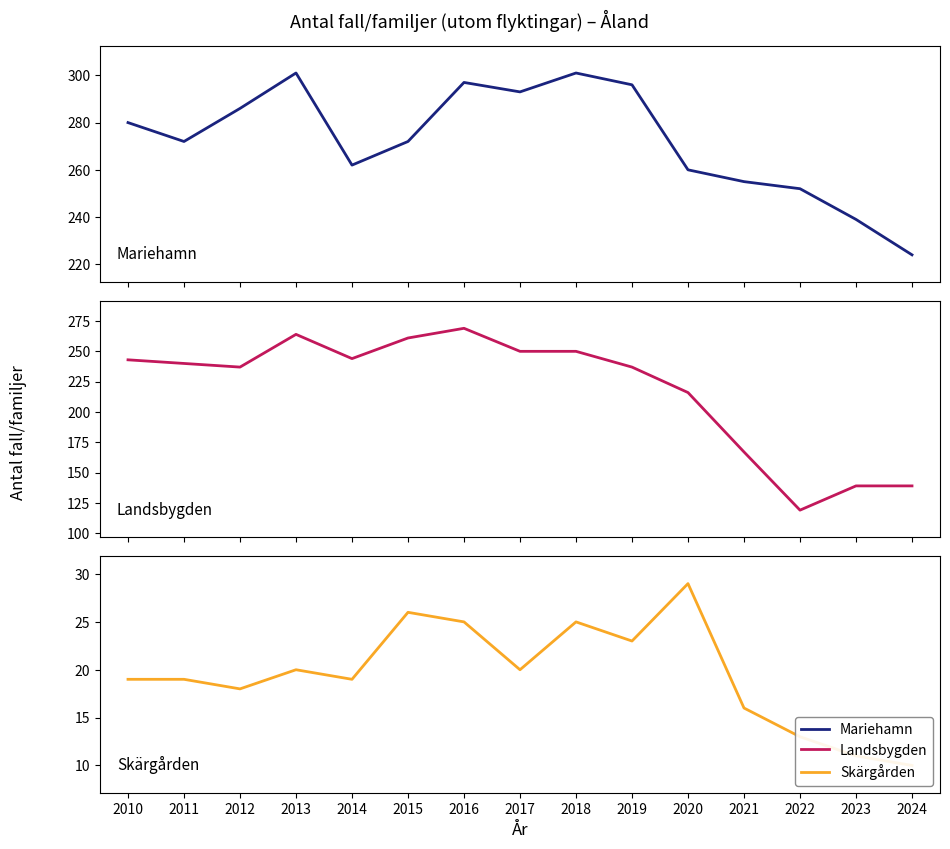

True or false: Landsbygden has a value of 119 at 2022.

True